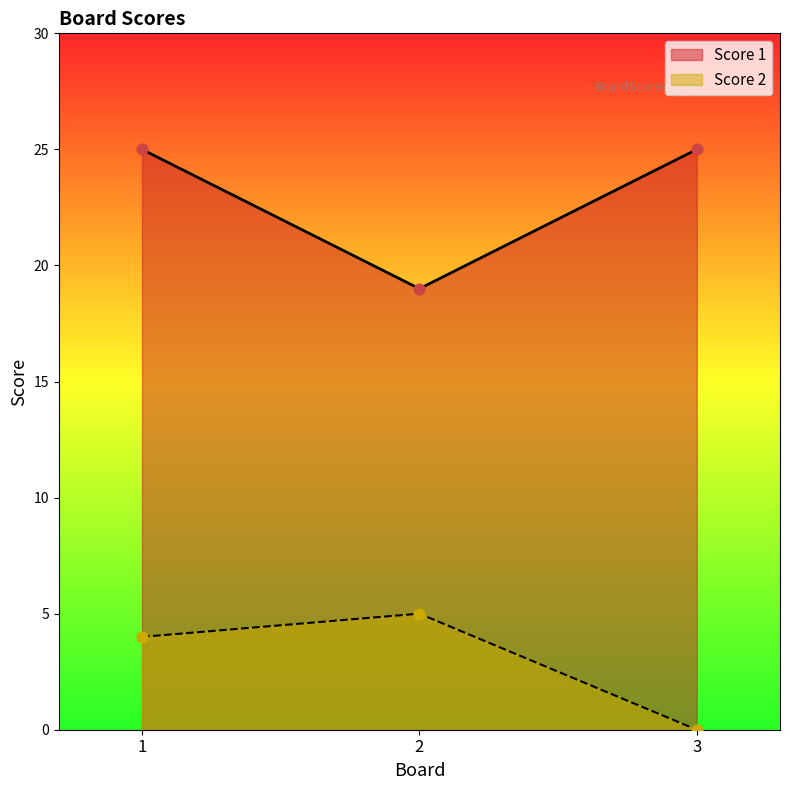

Is the value of Score 2 at 1 greater than the value of Score 1 at 2?

No